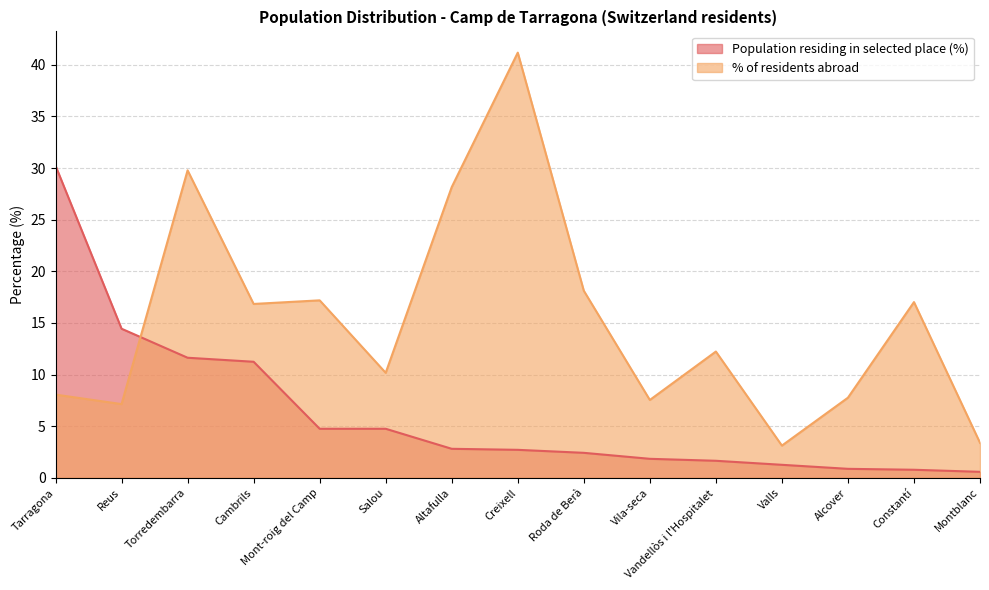

At which label does Population residing in selected place (%) reach its peak?

Tarragona